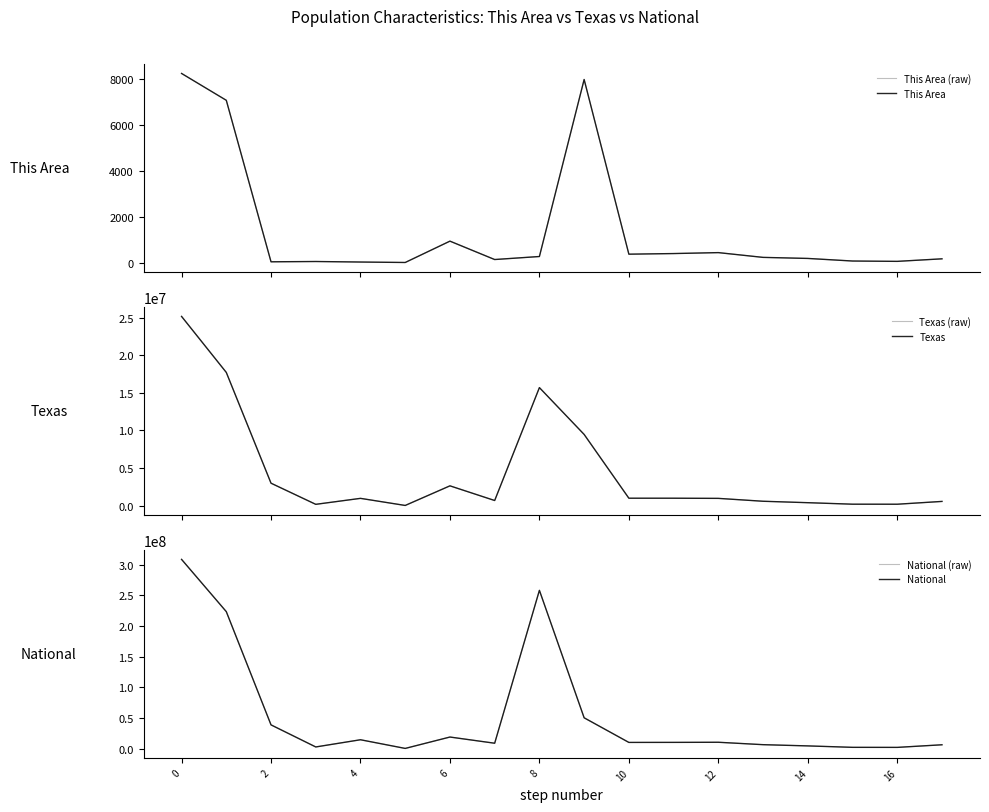

Reading left to right, extract all data points from this chart.

This Area (raw): 8257	7085	33	46	23	3	935	132	264	7993	366	393	434	226	180	67	52	163
This Area: 8257	7085	33	46	23	3	935	132	264	7993	366	393	434	226	180	67	52	163
Texas (raw): 25145561	17701552	2979598	170972	964596	21656	2628186	679001	15684640	9460921	984149	983814	962866	579420	389266	189570	184652	558131
Texas: 25145561	17701552	2979598	170972	964596	21656	2628186	679001	15684640	9460921	984149	983814	962866	579420	389266	189570	184652	558131
National (raw): 308745538	223553265	38929319	2932248	14674252	540013	19107368	9009073	258267944	50477594	10319427	10389638	10579862	6656209	4647457	2308319	2223198	6482659
National: 308745538	223553265	38929319	2932248	14674252	540013	19107368	9009073	258267944	50477594	10319427	10389638	10579862	6656209	4647457	2308319	2223198	6482659